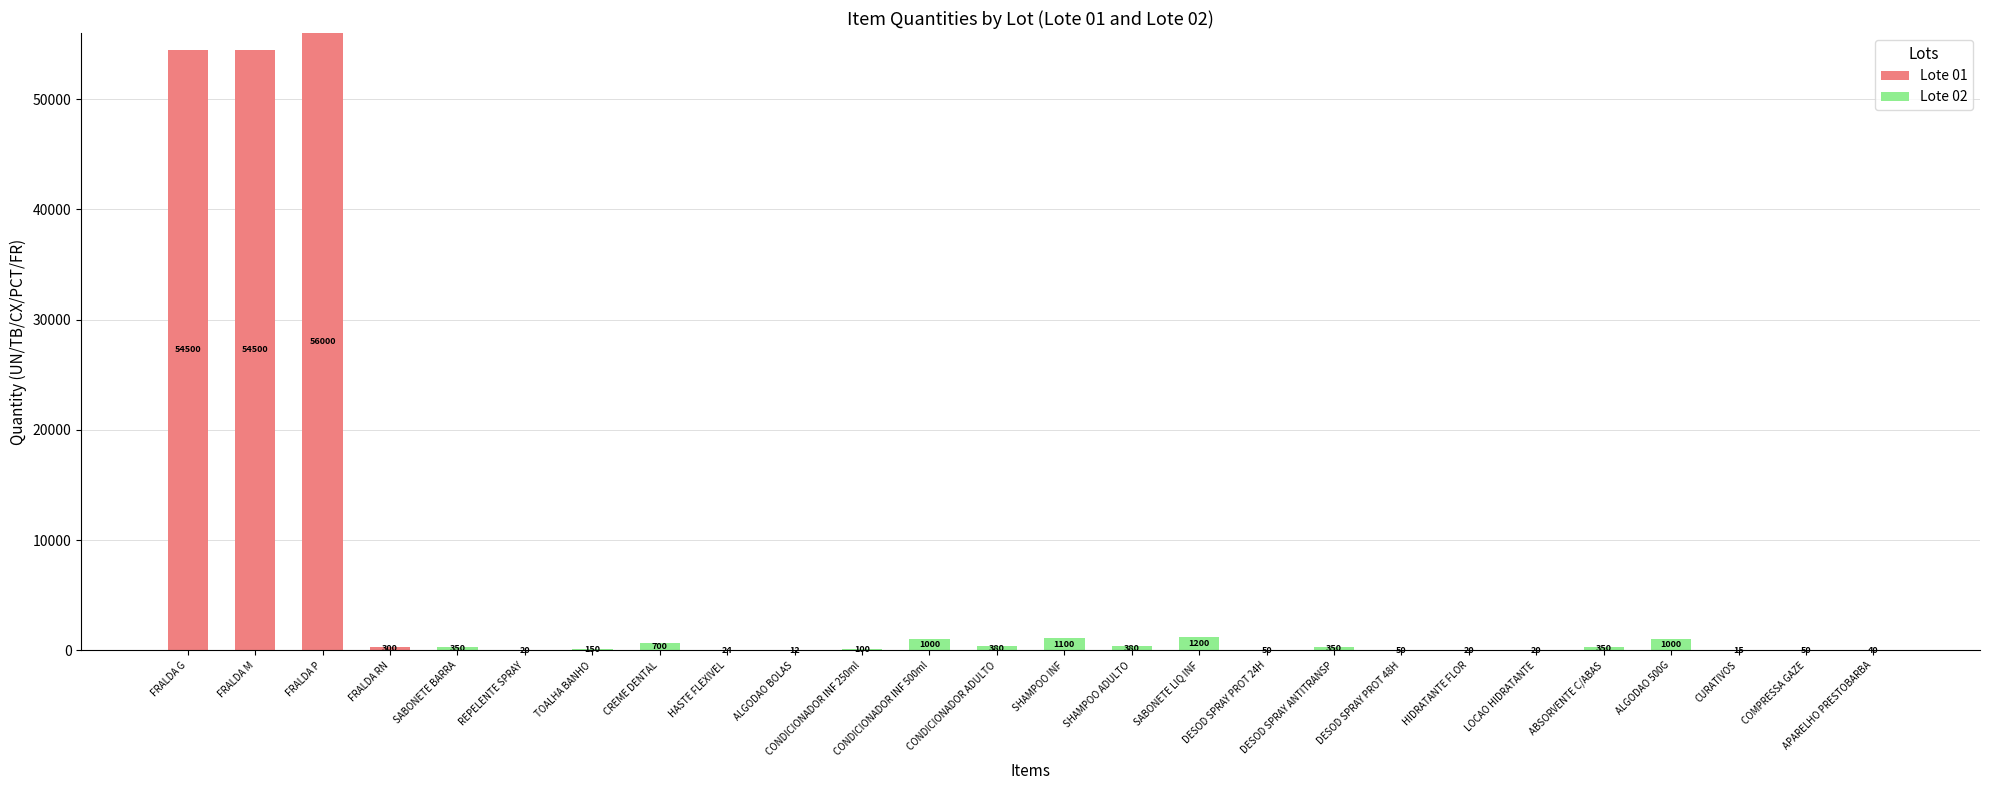

What are all the series names shown in the legend?

Lote 01, Lote 02